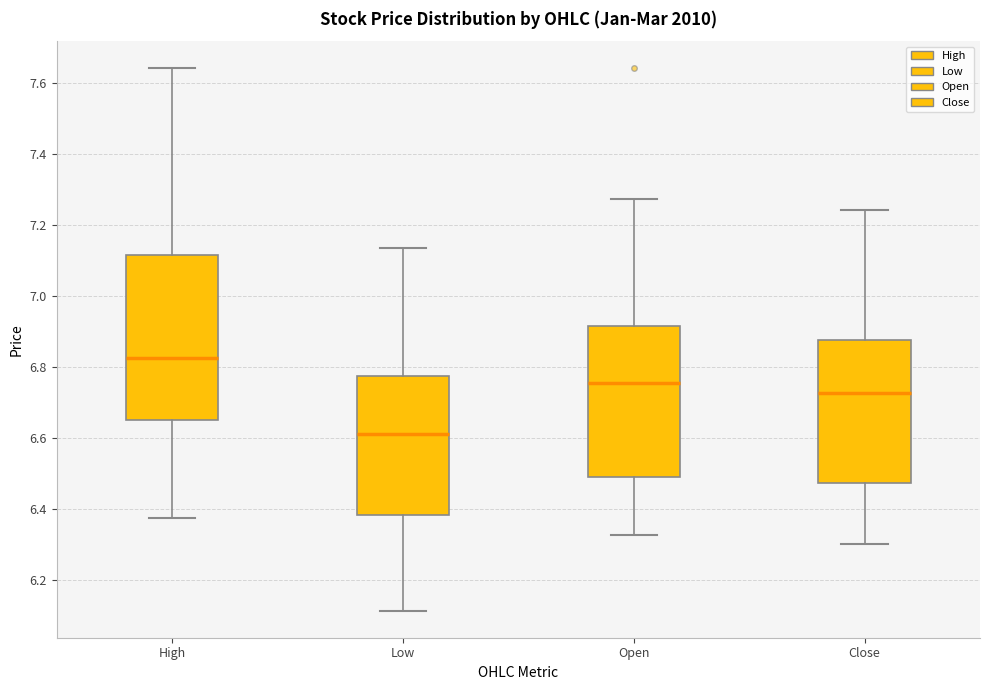

Reading left to right, read every box against the y-axis: the position of its median line, the range the box covers, and the ends of its whiskers. The values are not printed on the chart, so give them approximately, as read against the axis.

High: median 6.82, box 6.64 to 7.12, whiskers 6.38 to 7.64
Low: median 6.60, box 6.38 to 6.78, whiskers 6.12 to 7.14
Open: median 6.76, box 6.50 to 6.92, whiskers 6.32 to 7.28
Close: median 6.72, box 6.48 to 6.88, whiskers 6.30 to 7.24